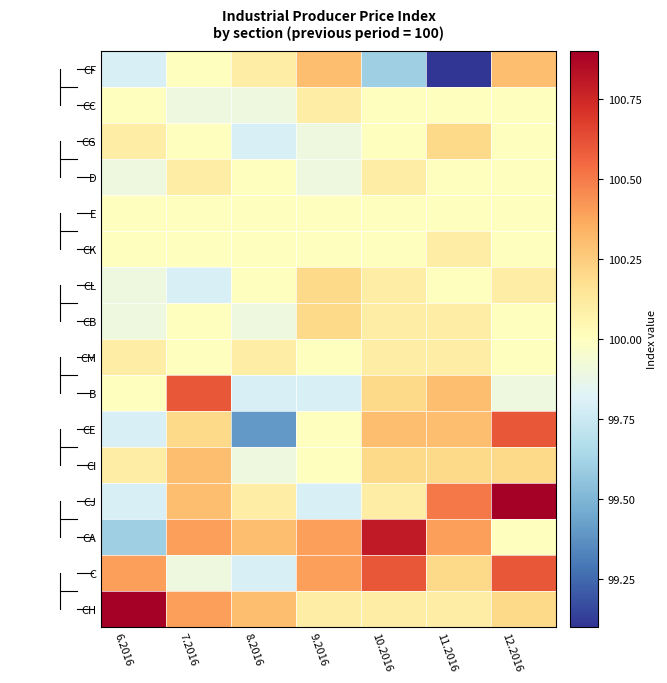

At which category does the chart reach its minimum across all series?

11.2016